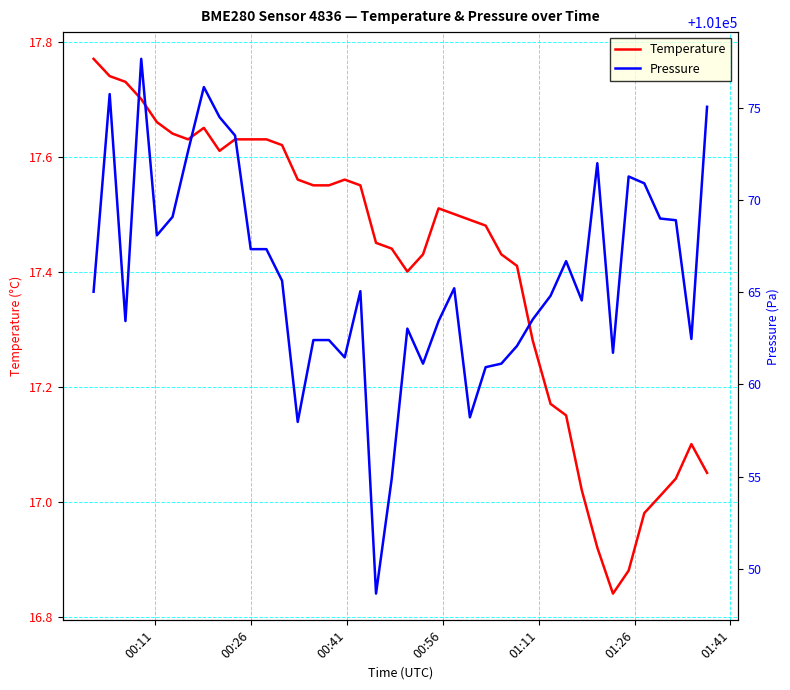

The Temperature series shows 28.1 at 35. True or false?

False